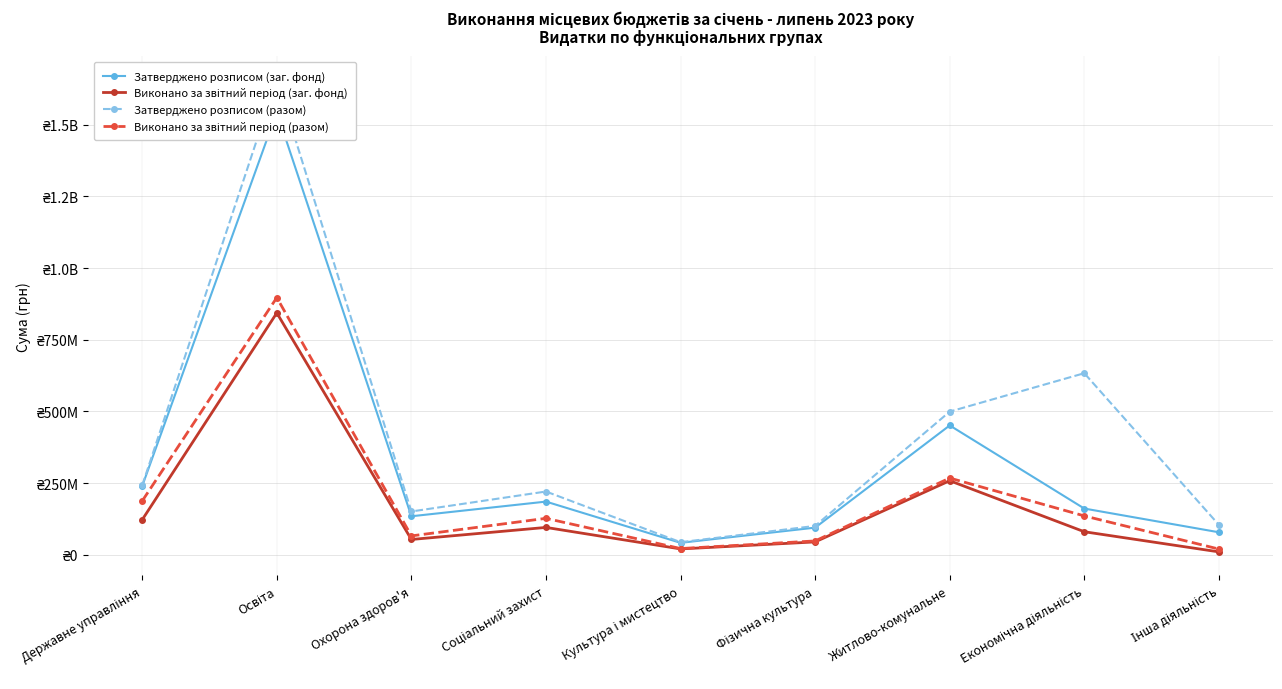

What is the total value across all series at Економічна діяльність?

1009671549.3